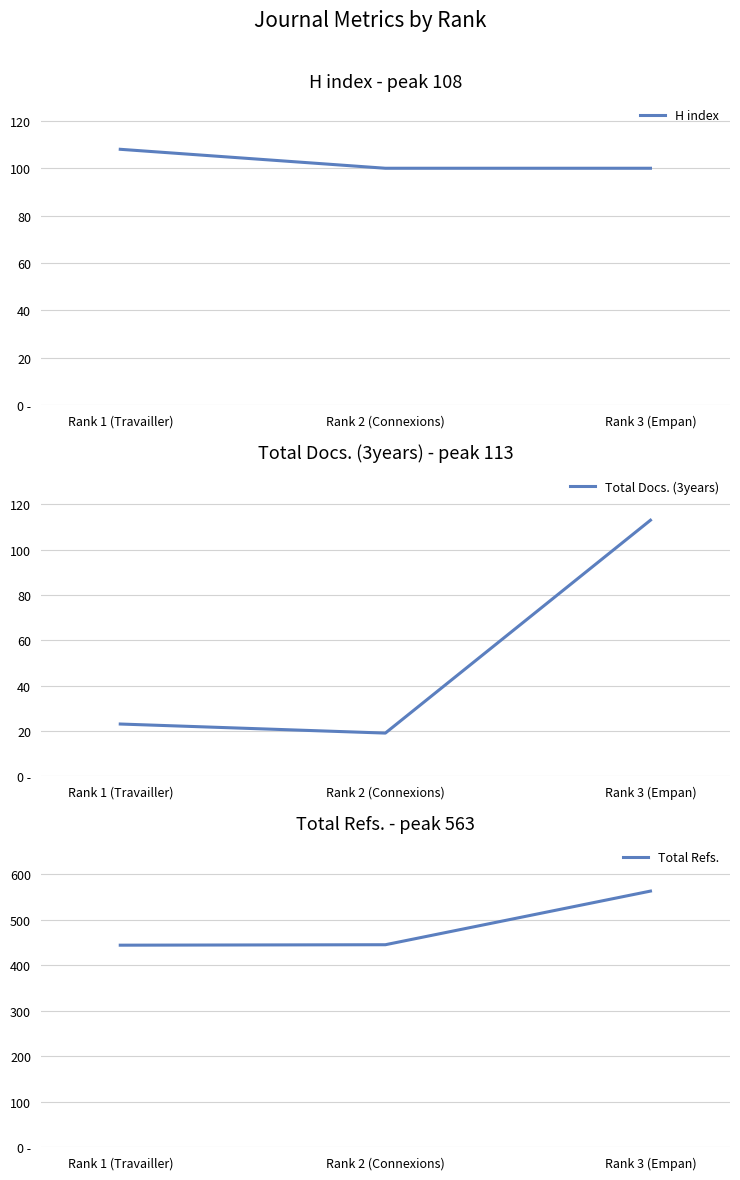

True or false: Total Docs. (3years) has a value of 9 at Rank 2 (Connexions).

False